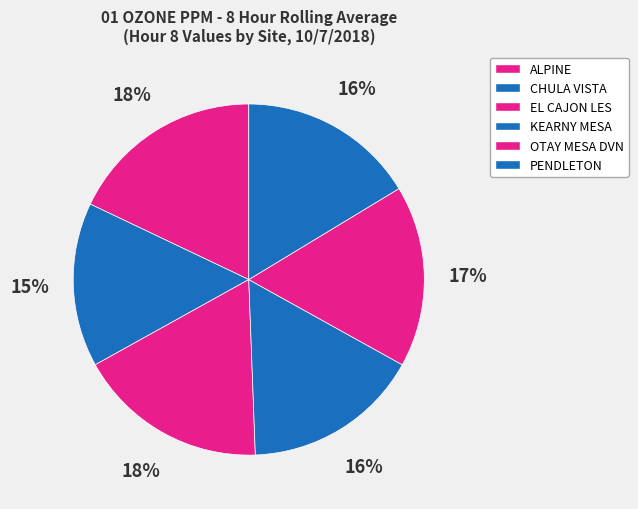

To the nearest percent, what is the average slice percentage?

17%